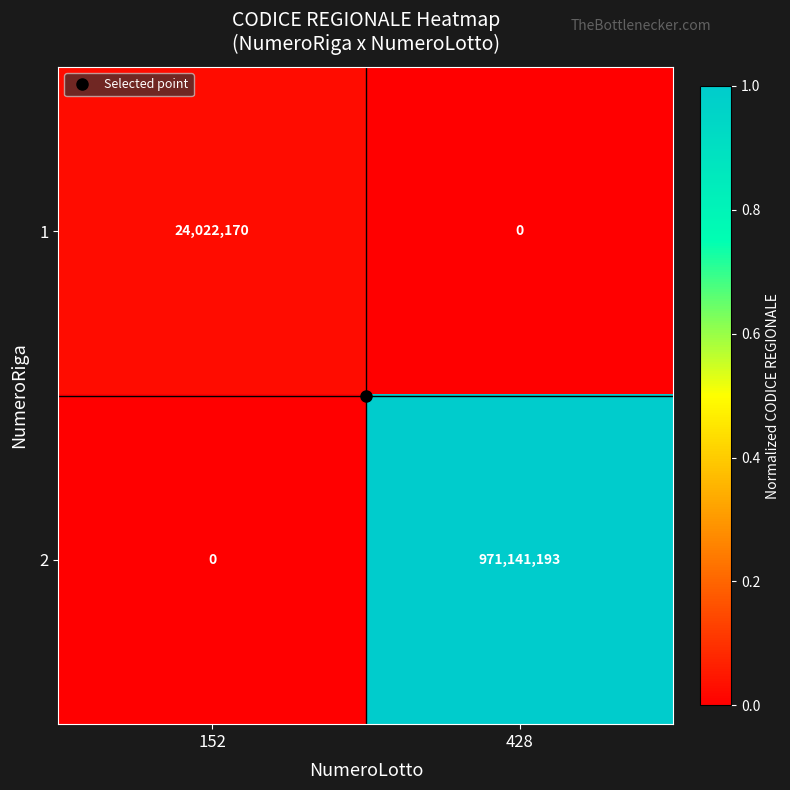

Between 152 and 428, which series saw the biggest shift?

2